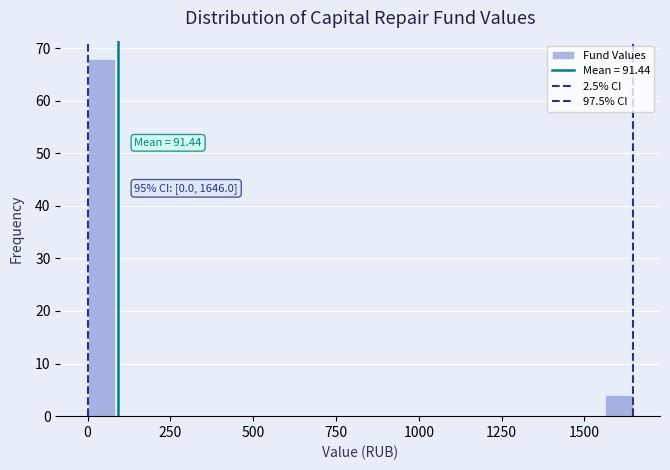

Around what value on the x-axis is the tallest bar? Give the approximate position of its centre, as read against the axis.

50